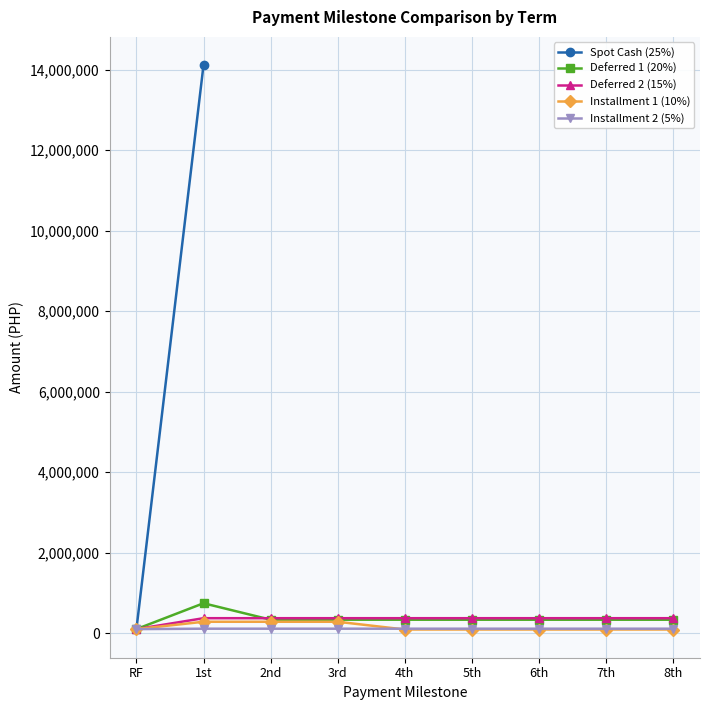

At which label does Installment 2 (5%) reach its minimum?

RF